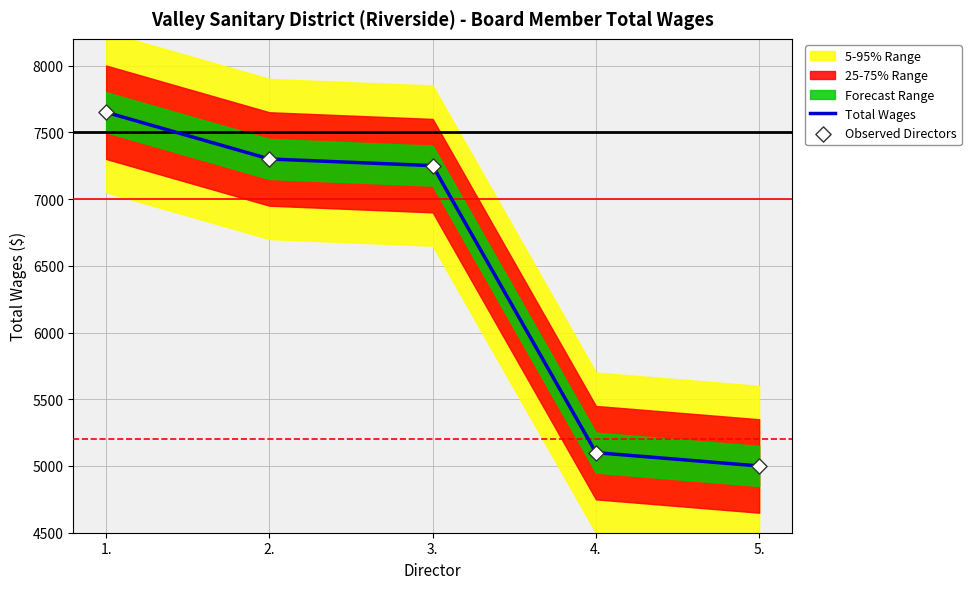

What is the total value across all series at 1.?

15300